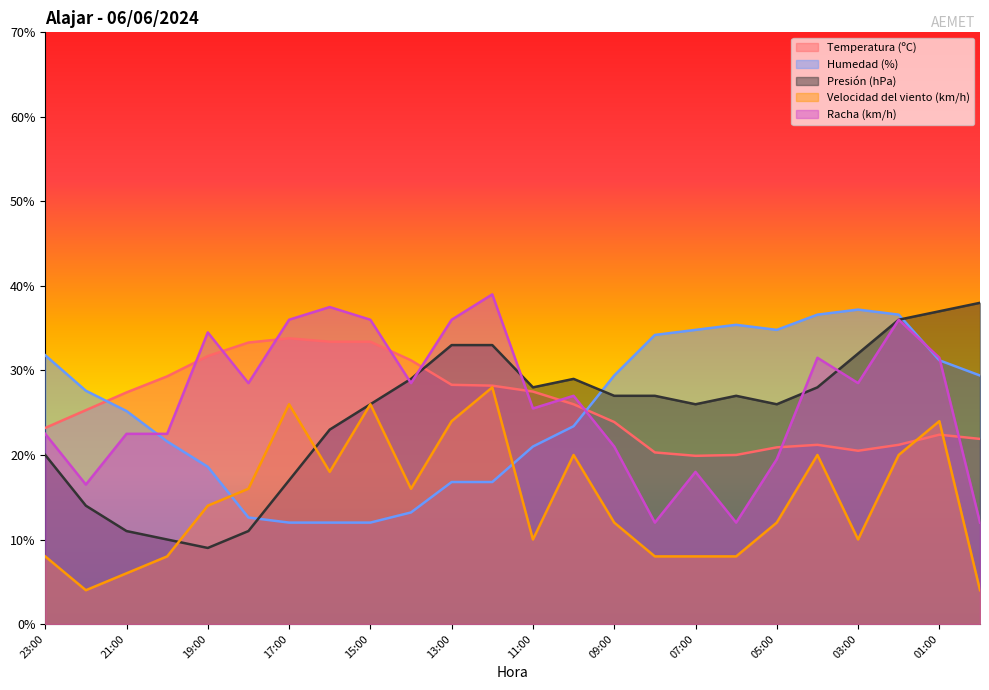

Between 02:00 and 12:00, which is larger?

12:00